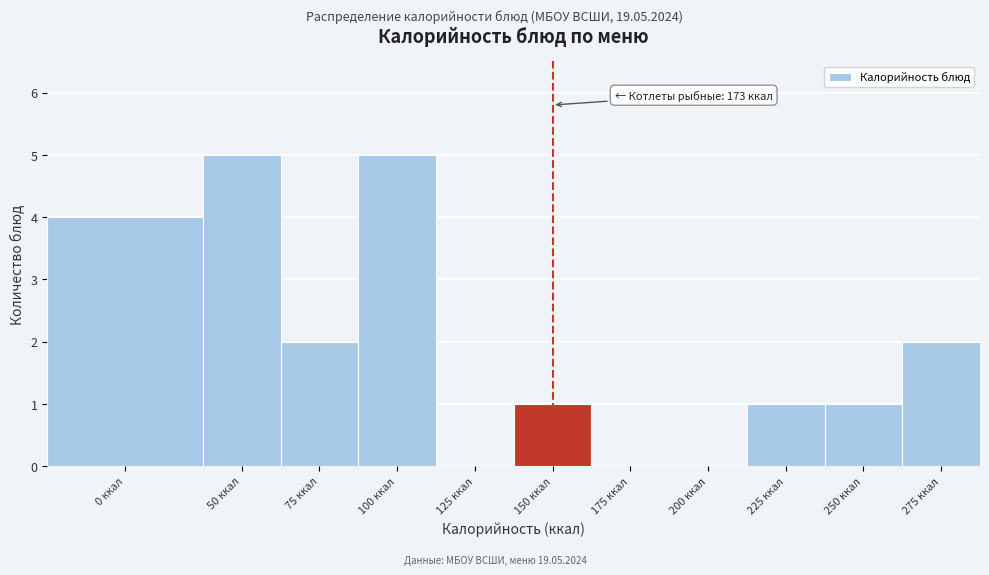

Reading left to right, what are all the values shown in this chart?

0 ккал=4	50 ккал=5	75 ккал=2	100 ккал=5	125 ккал=0	150 ккал=1	175 ккал=0	200 ккал=0	225 ккал=1	250 ккал=1	275 ккал=2